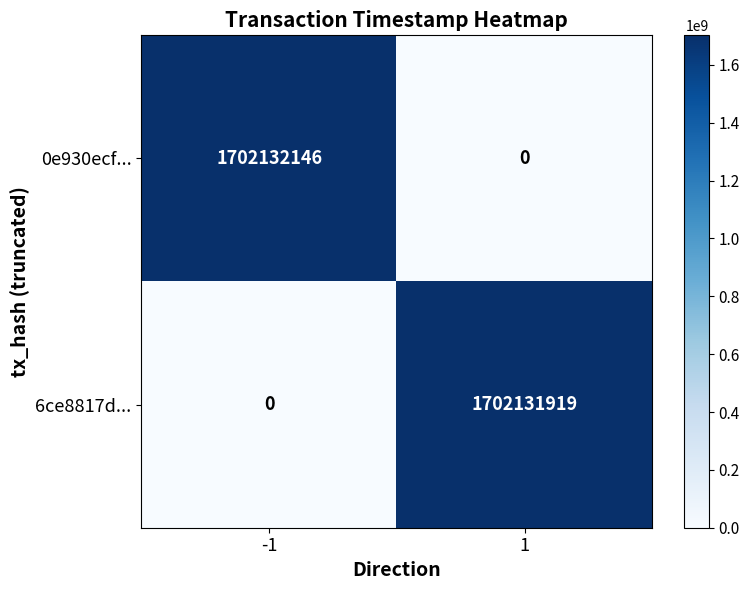

How many positive values does the 0e930ecf... series have?

1